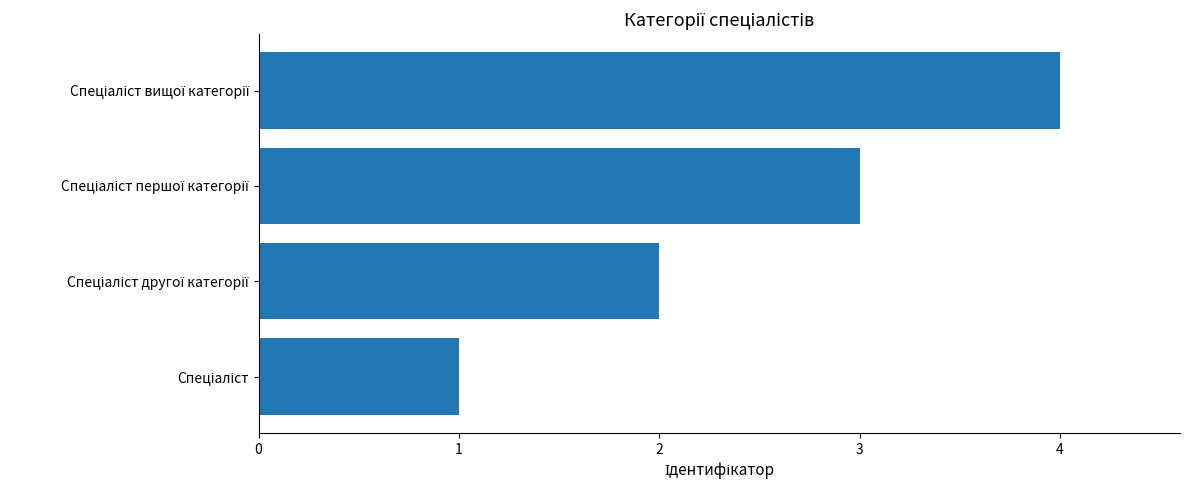

What is the maximum value shown in the chart?

4